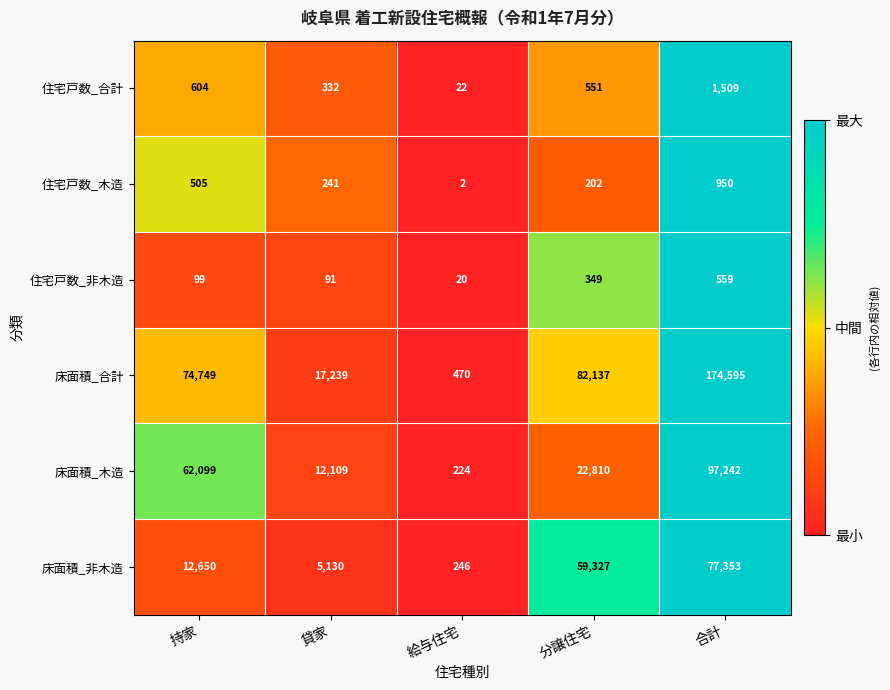

What is the difference between the 床面積_非木造 values at 給与住宅 and 分譲住宅?

59081